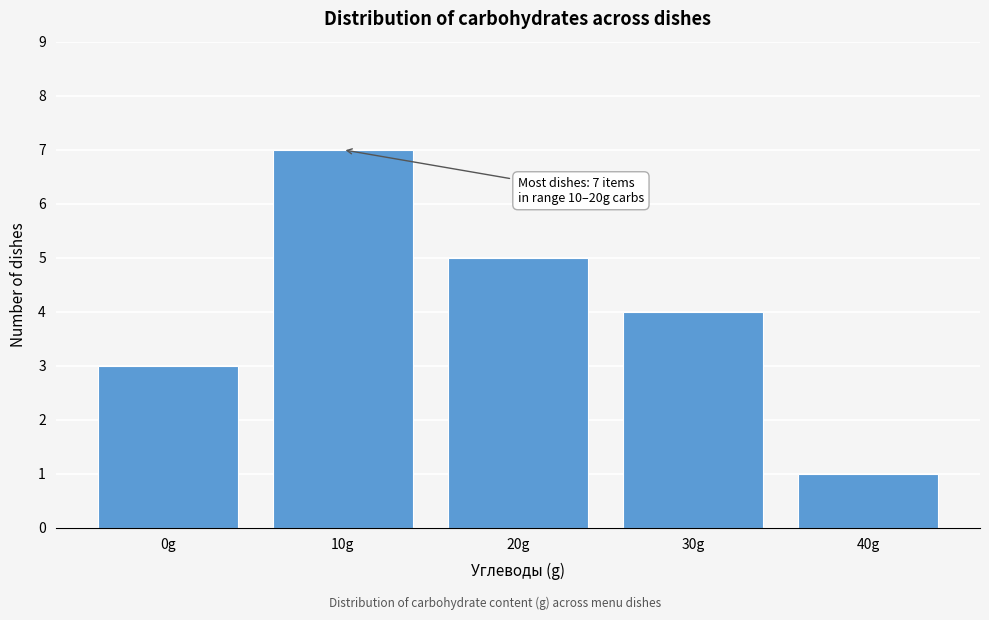

Reading left to right, what are all the values shown in this chart?

3	7	5	4	1